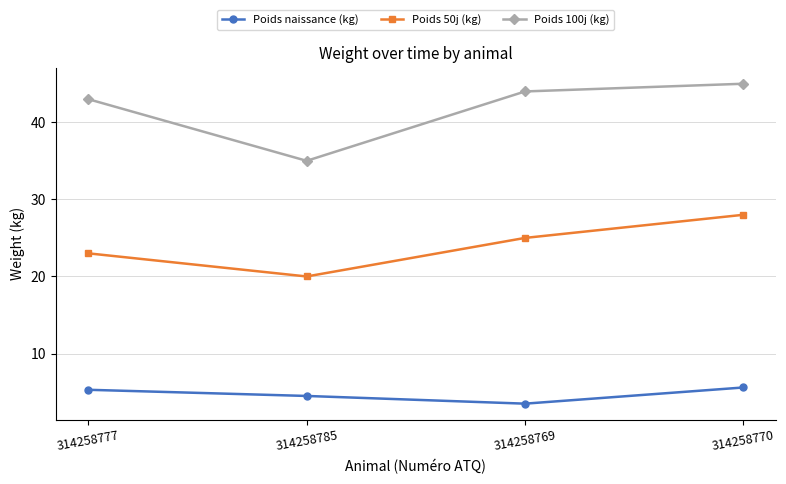

What is the difference between the second highest and minimum values in the Poids 50j (kg) series?

5.0